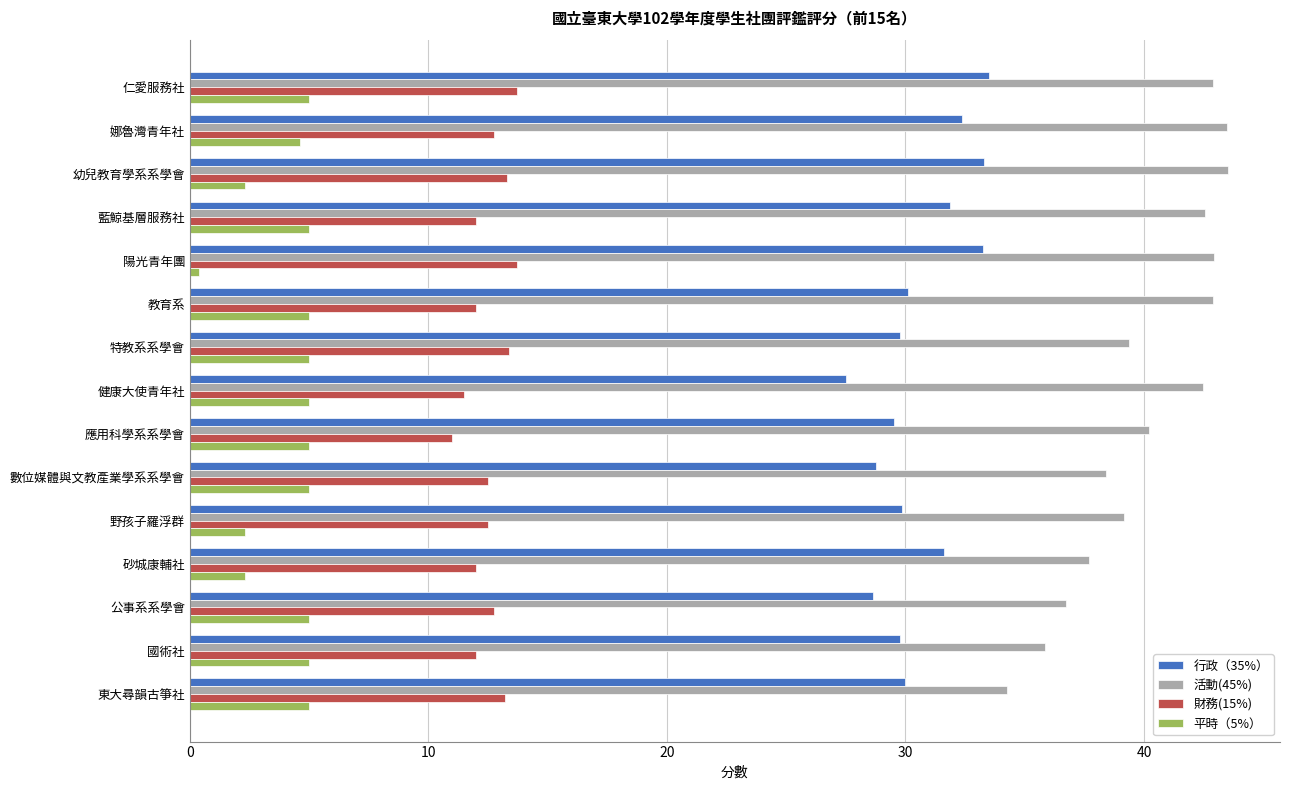

What is the total value across all series at 娜魯灣青年社?

93.2